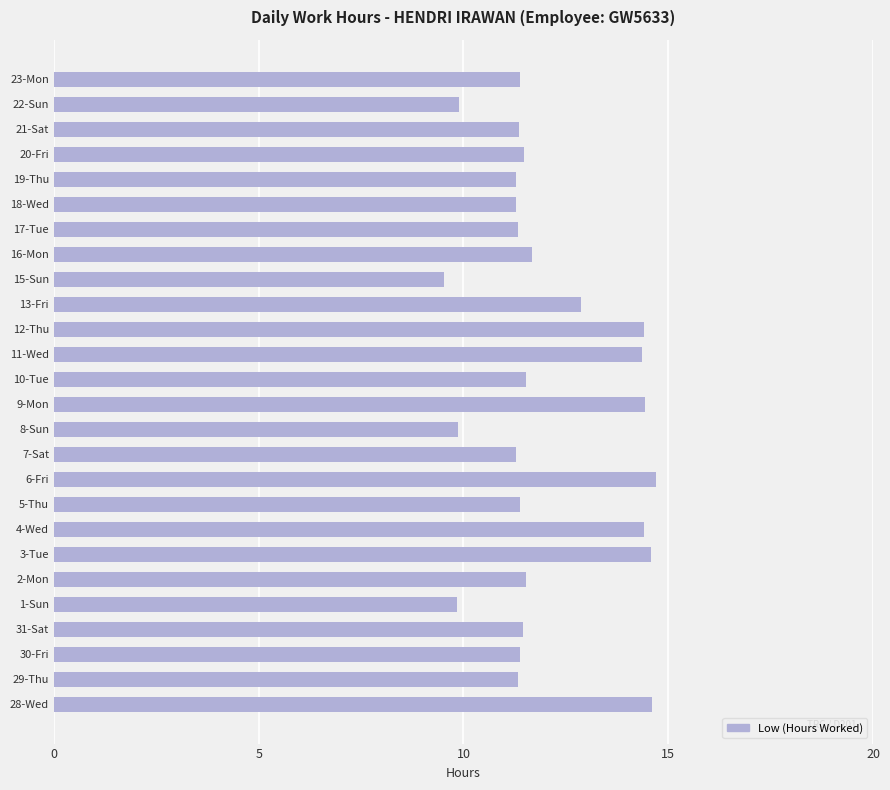

How many bars are there in total?

26